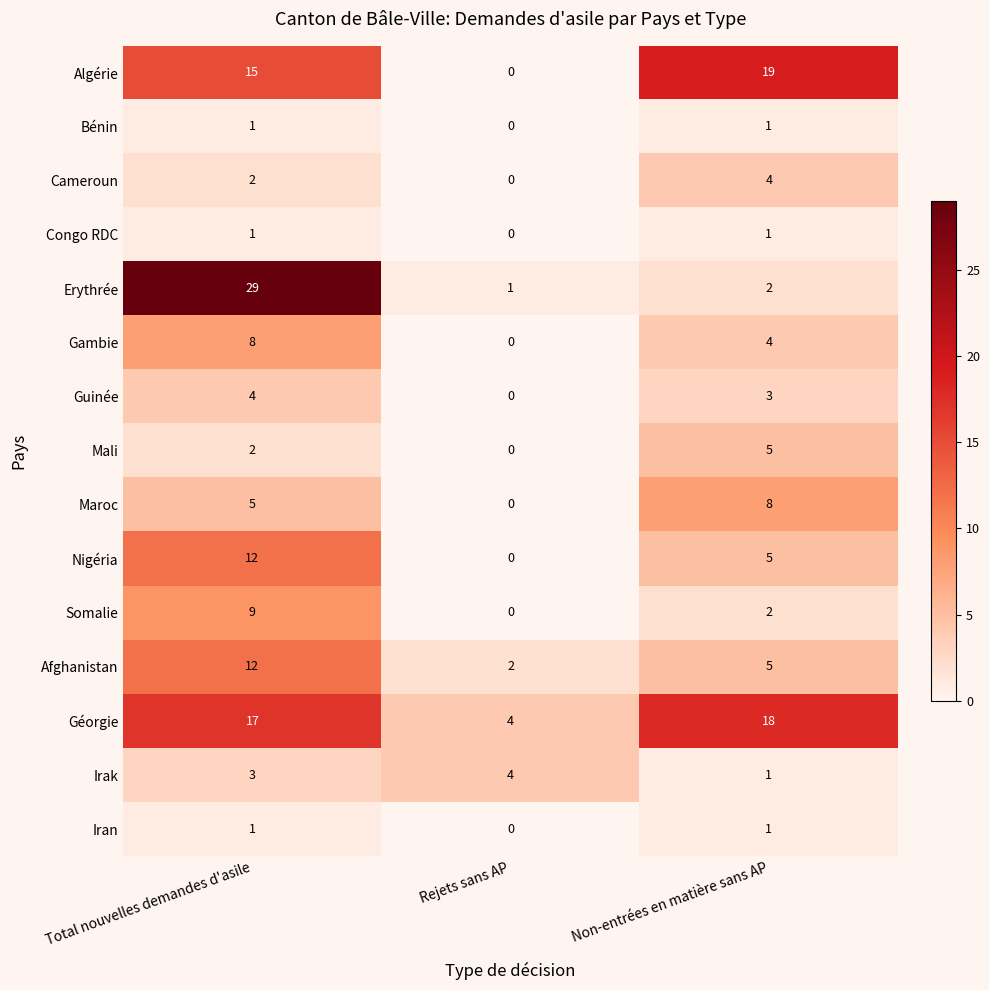

List the labels in order of Géorgie value, largest first.

Non-entrées en matière sans AP, Total nouvelles demandes d'asile, Rejets sans AP